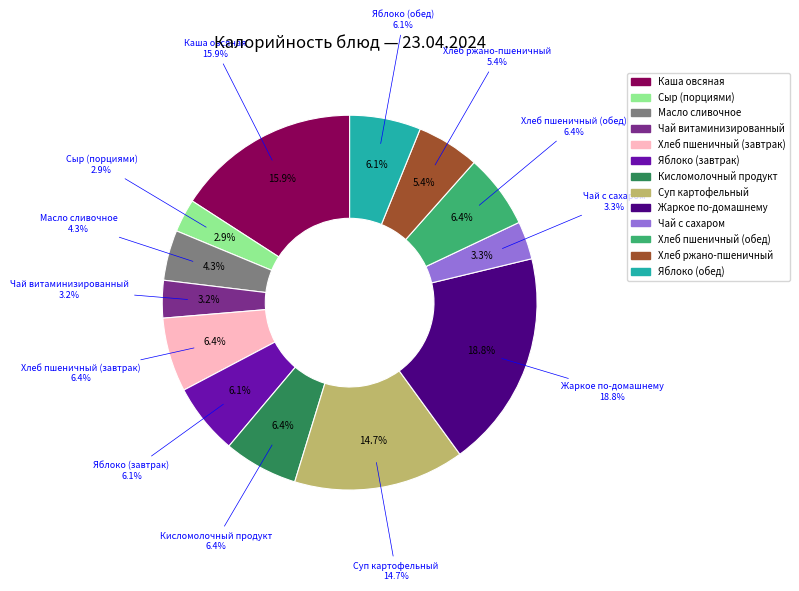

What is the largest slice in the pie chart?

Жаркое по-домашнему